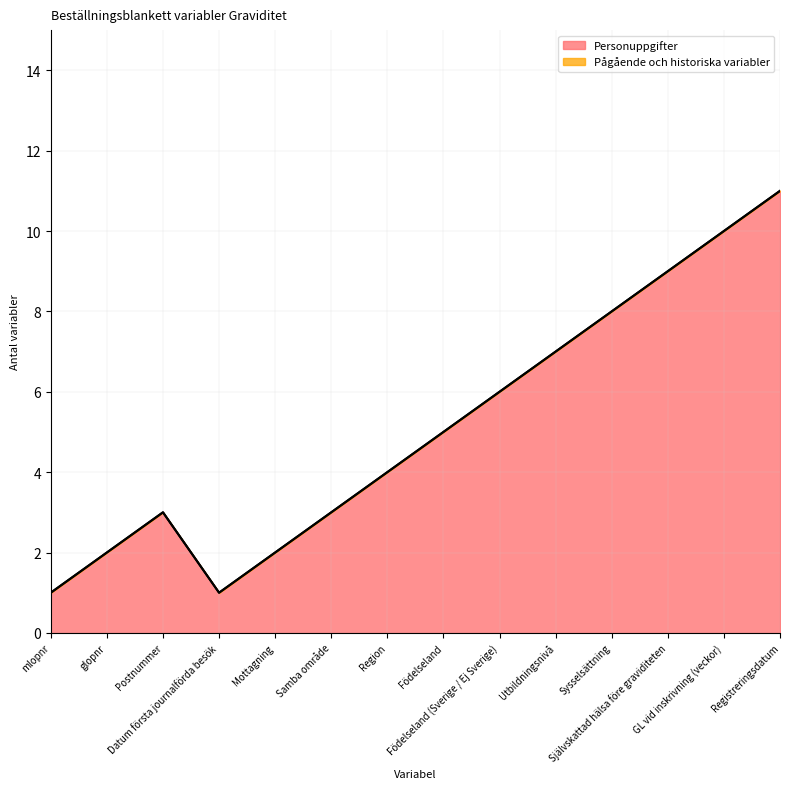

Reading right to left, what are all the values shown in this chart?

Registreringsdatum=11	GL vid inskrivning (veckor)=10	Självskattad hälsa före graviditeten=9	Sysselsättning=8	Utbildningsnivå=7	Födelseland (Sverige / Ej Sverige)=6	Födelseland=5	Region=4	Samba område=3	Mottagning=2	Datum första journalförda besök=1	Postnummer=3	glopnr=2	mlopnr=1